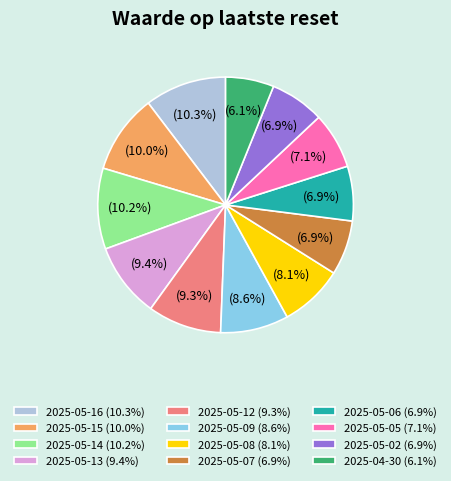

What percentage is the 2025-05-09 slice, to the nearest percent?

9%